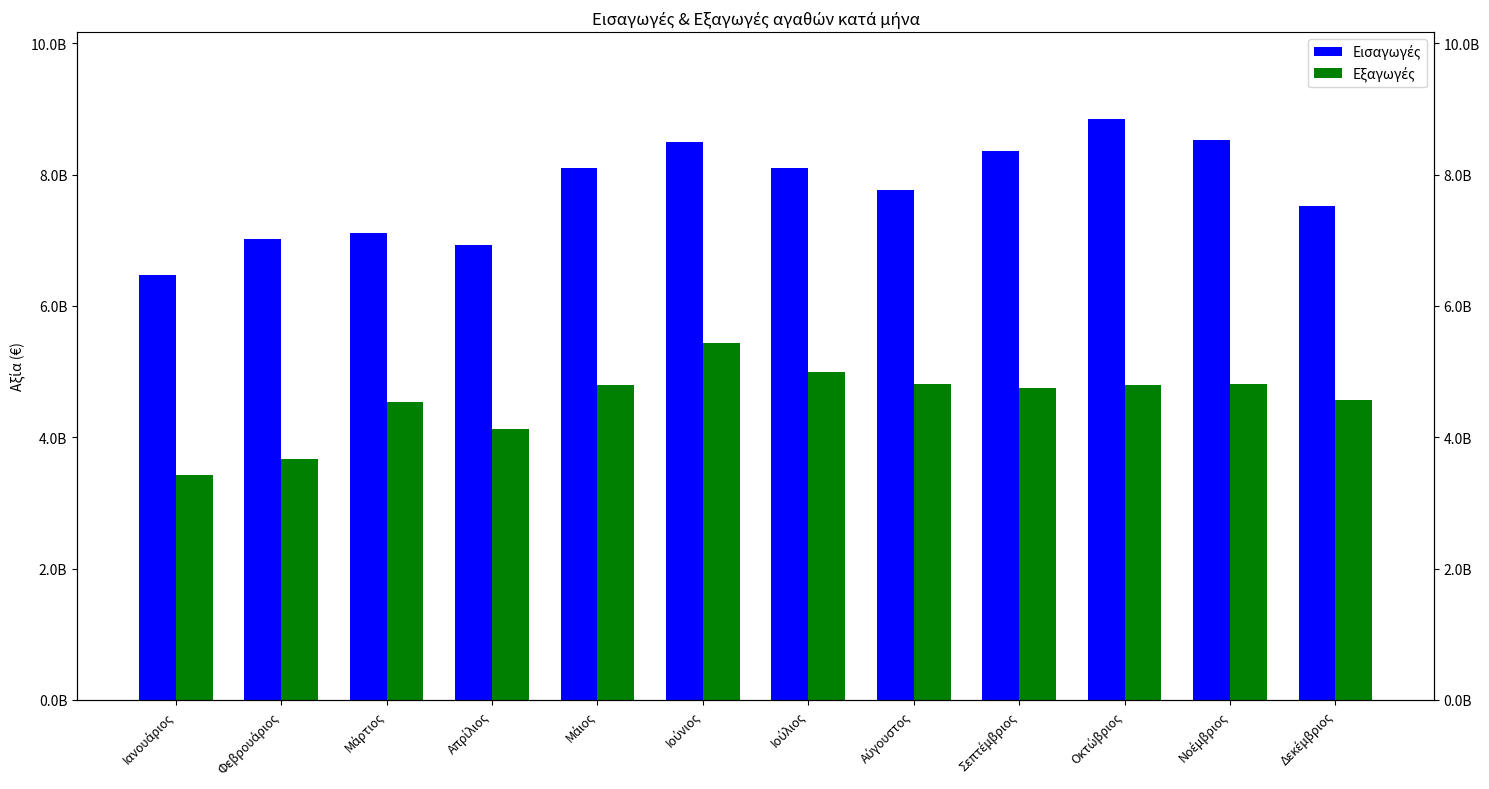

Which series has the widest spread of values?

Εισαγωγές